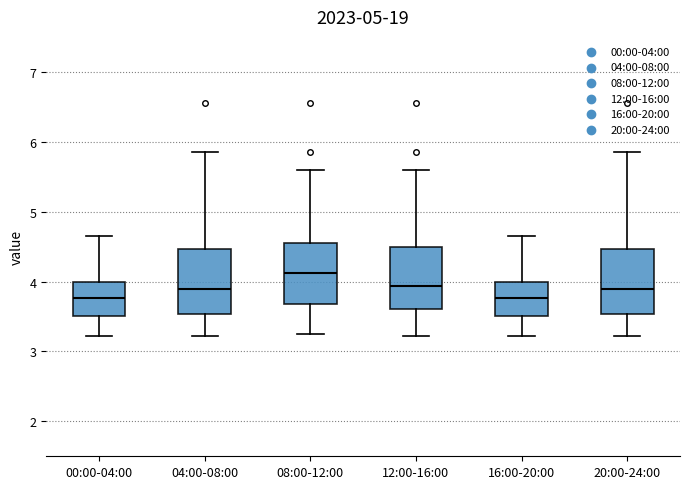

Where does the lower whisker of the box for 16:00-20:00 end on the y-axis? The values are not printed on the chart, so give them approximately, as read against the axis.

3.2